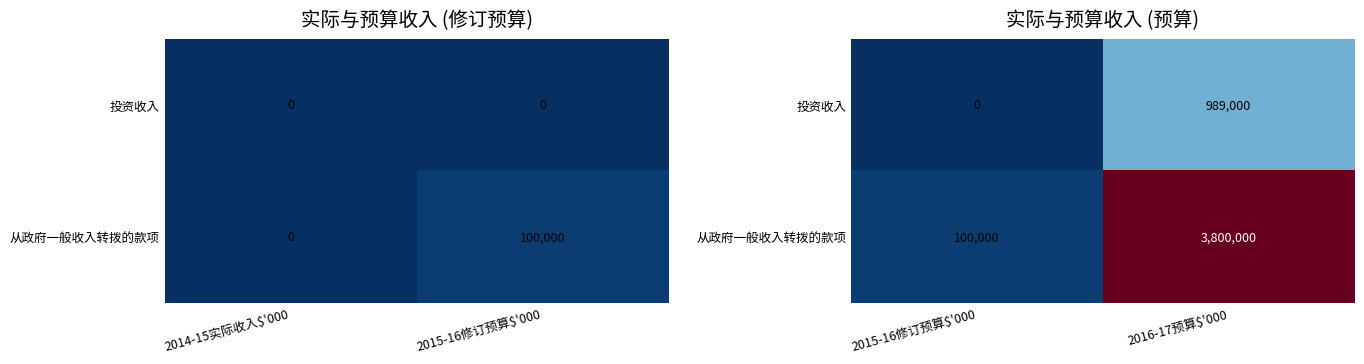

What is the average value of the 投资收入 series?

494500